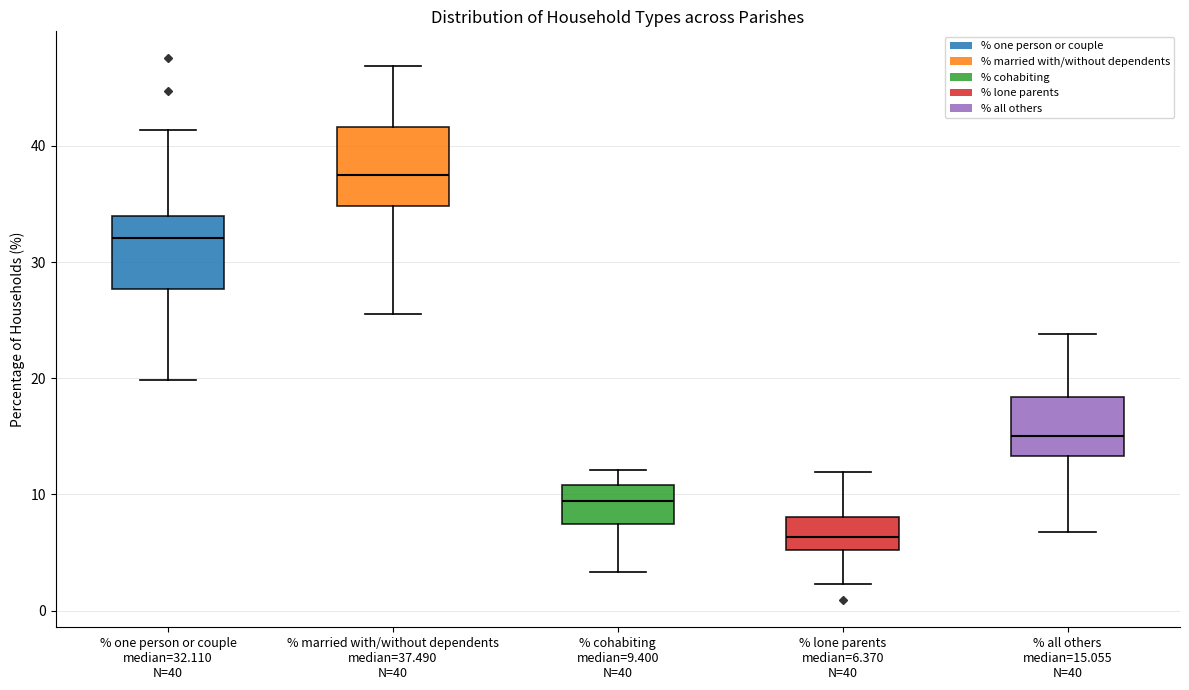

Reading left to right, read every box against the y-axis: the position of its median line, the range the box covers, and the ends of its whiskers. The values are not printed on the chart, so give them approximately, as read against the axis.

% one person or couple median=32.110 N=40: median 32, box 28 to 34, whiskers 20 to 41
% married with/without dependents median=37.490 N=40: median 37, box 35 to 42, whiskers 26 to 47
% cohabiting median=9.400 N=40: median 9, box 7 to 11, whiskers 3 to 12
% lone parents median=6.370 N=40: median 6, box 5 to 8, whiskers 2 to 12
% all others median=15.055 N=40: median 15, box 13 to 18, whiskers 7 to 24